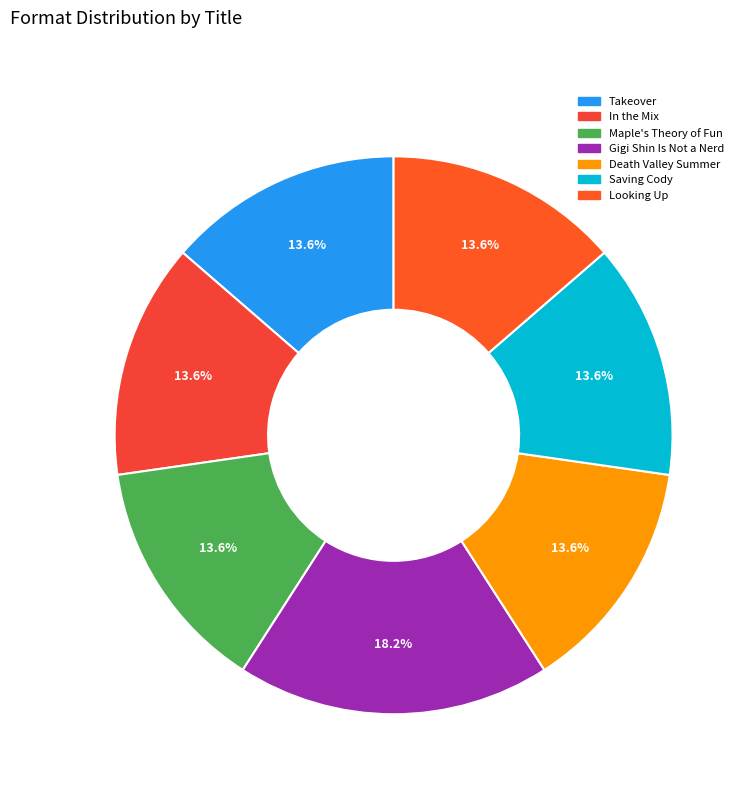

What percentage is the Saving Cody slice, to the nearest percent?

14%